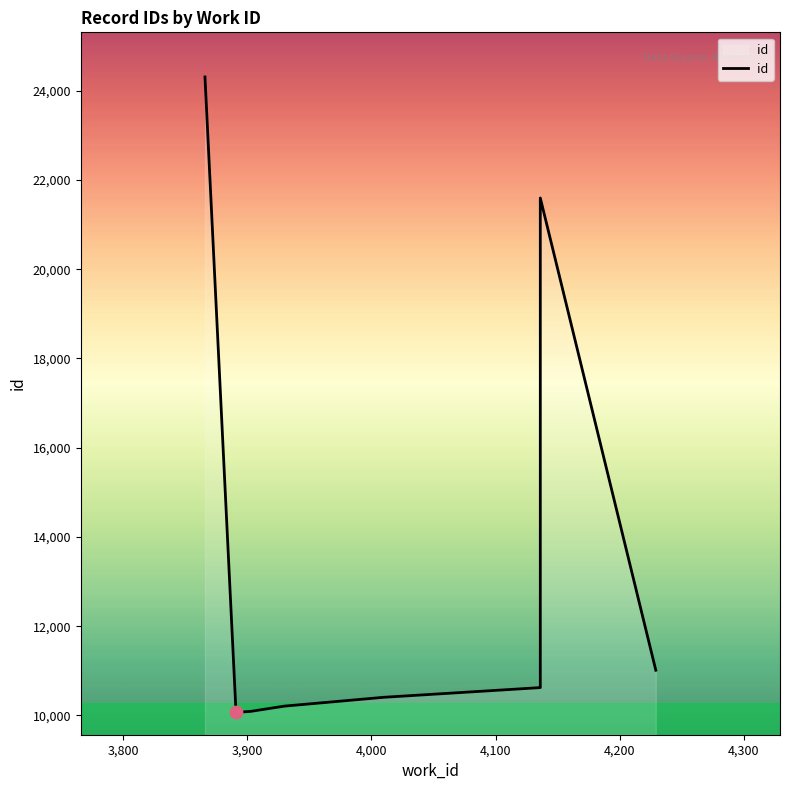

Which has a higher value, 3,900 or 4,200?

4,200